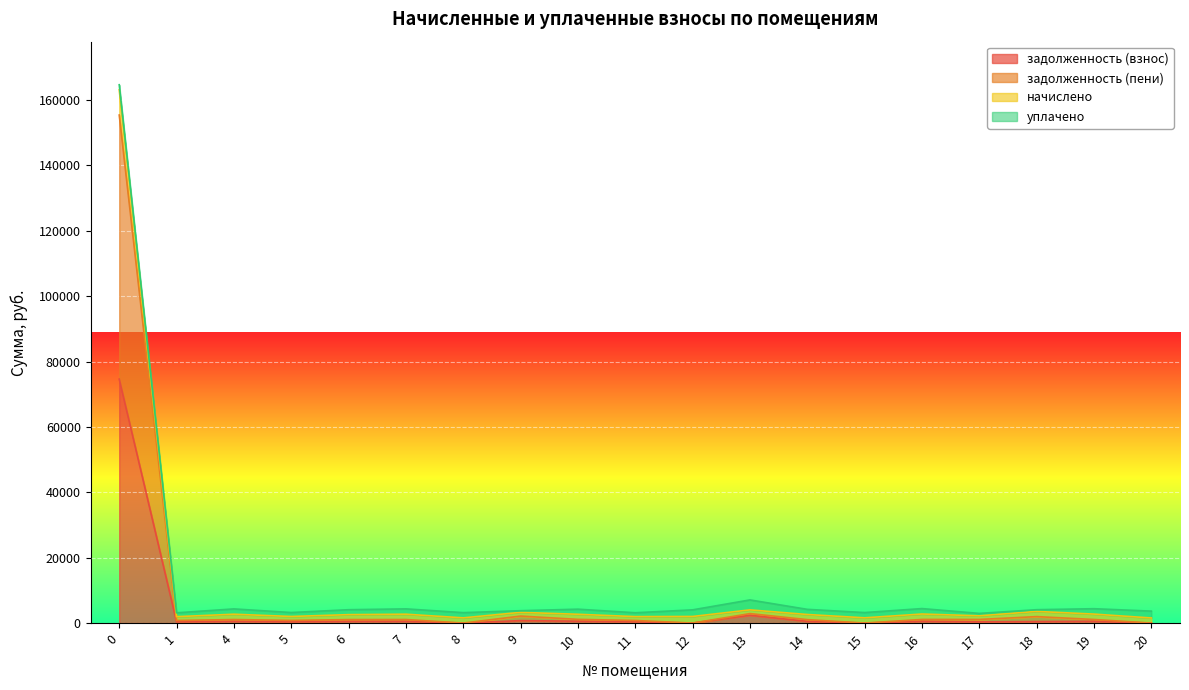

What is the difference between the задолженность (пени) values at 16 and 12?

1108.6